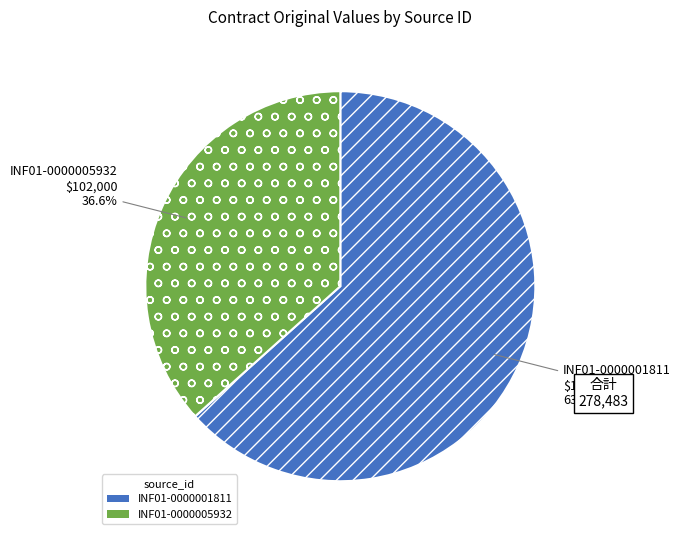

True or false: INF01-0000005932 accounts for 27% of the total.

False